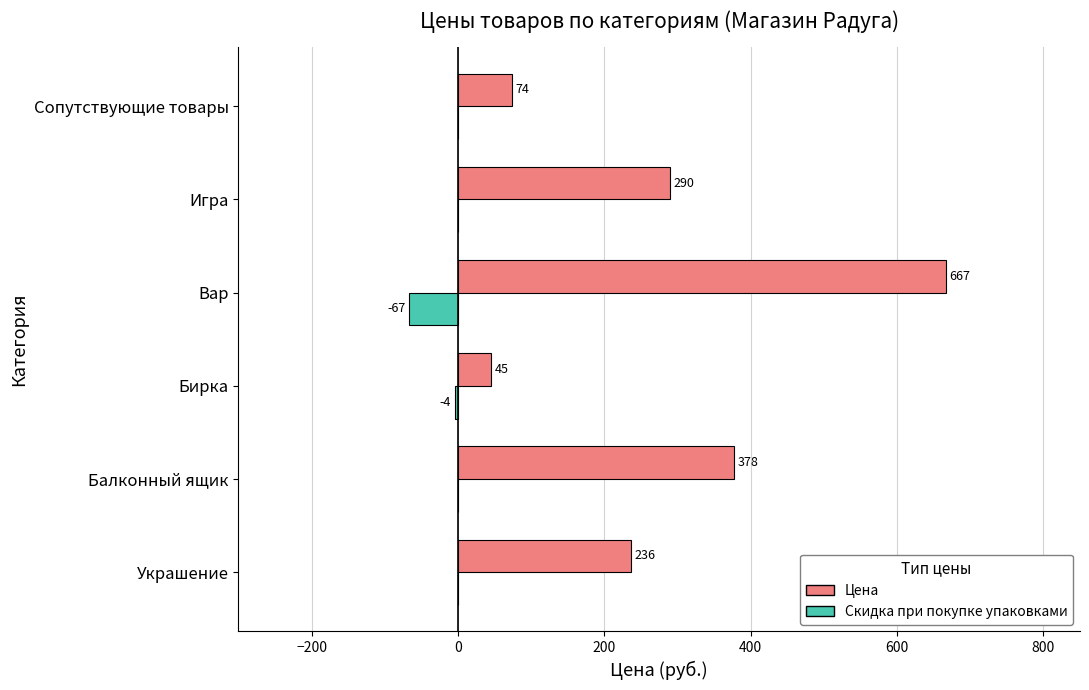

True or false: Цена has a value of 236.0 at Украшение.

True